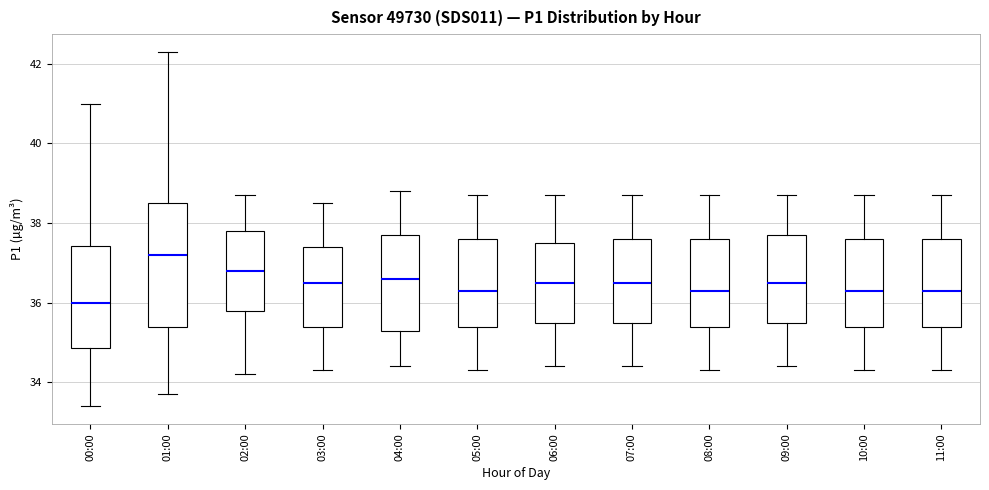

Reading left to right, read every box against the y-axis: the position of its median line, the range the box covers, and the ends of its whiskers. The values are not printed on the chart, so give them approximately, as read against the axis.

00:00: median 36.0, box 34.8 to 37.4, whiskers 33.4 to 41.0
01:00: median 37.2, box 35.4 to 38.6, whiskers 33.8 to 42.4
02:00: median 36.8, box 35.8 to 37.8, whiskers 34.2 to 38.8
03:00: median 36.6, box 35.4 to 37.4, whiskers 34.4 to 38.6
04:00: median 36.6, box 35.4 to 37.8, whiskers 34.4 to 38.8
05:00: median 36.4, box 35.4 to 37.6, whiskers 34.4 to 38.8
06:00: median 36.6, box 35.6 to 37.6, whiskers 34.4 to 38.8
07:00: median 36.6, box 35.6 to 37.6, whiskers 34.4 to 38.8
08:00: median 36.4, box 35.4 to 37.6, whiskers 34.4 to 38.8
09:00: median 36.6, box 35.6 to 37.8, whiskers 34.4 to 38.8
10:00: median 36.4, box 35.4 to 37.6, whiskers 34.4 to 38.8
11:00: median 36.4, box 35.4 to 37.6, whiskers 34.4 to 38.8